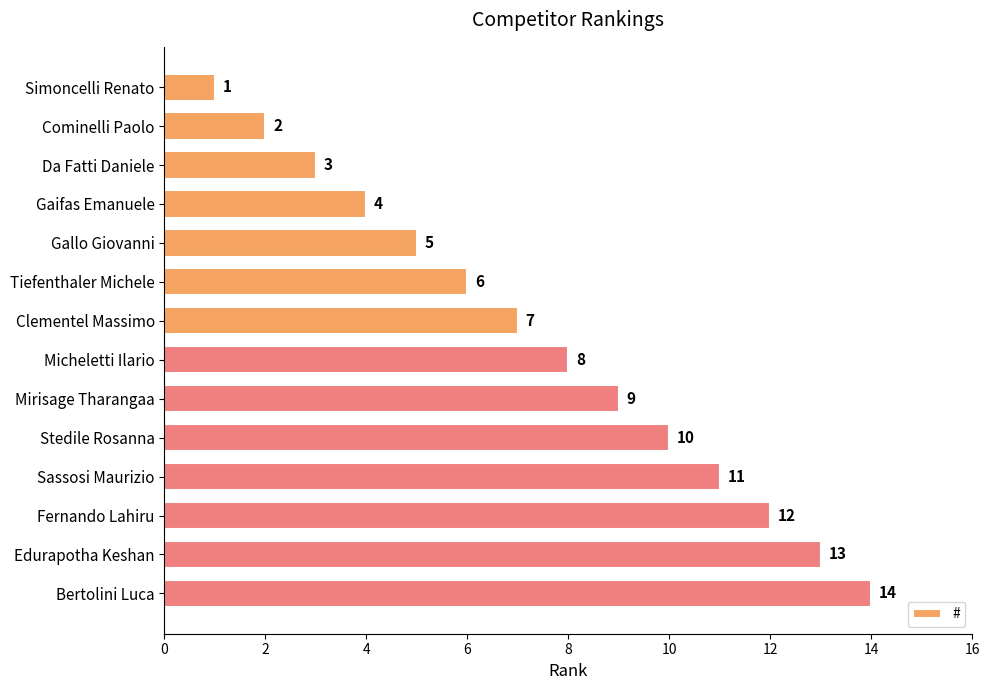

List the labels in order of value, smallest first.

Simoncelli Renato, Cominelli Paolo, Da Fatti Daniele, Gaifas Emanuele, Gallo Giovanni, Tiefenthaler Michele, Clementel Massimo, Micheletti Ilario, Mirisage Tharangaa, Stedile Rosanna, Sassosi Maurizio, Fernando Lahiru, Edurapotha Keshan, Bertolini Luca